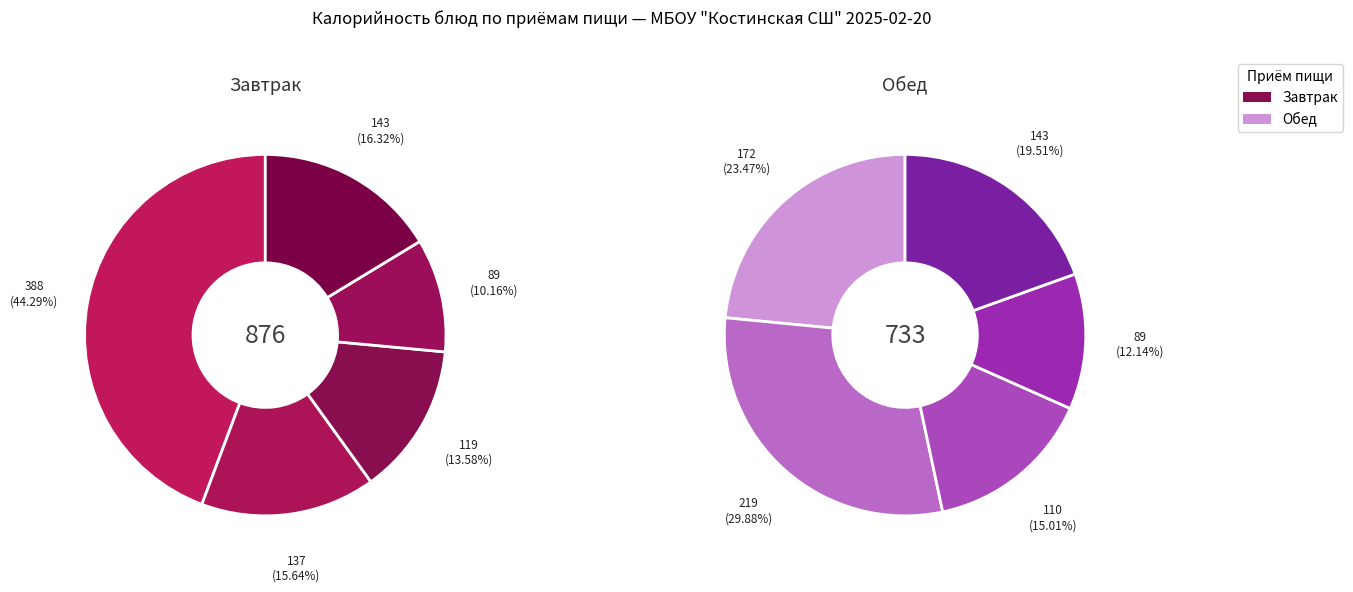

What percentage is the Хлеб ржаной slice, to the nearest percent?

20%